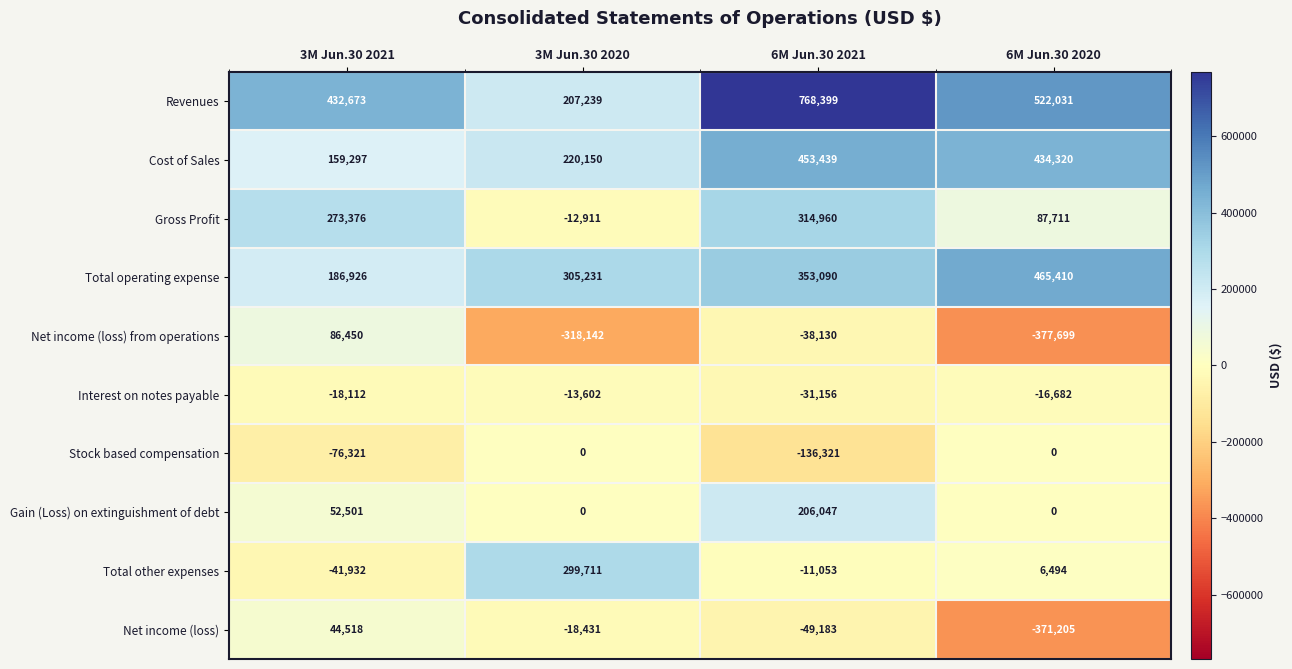

Which series has the largest total across all categories?

Revenues